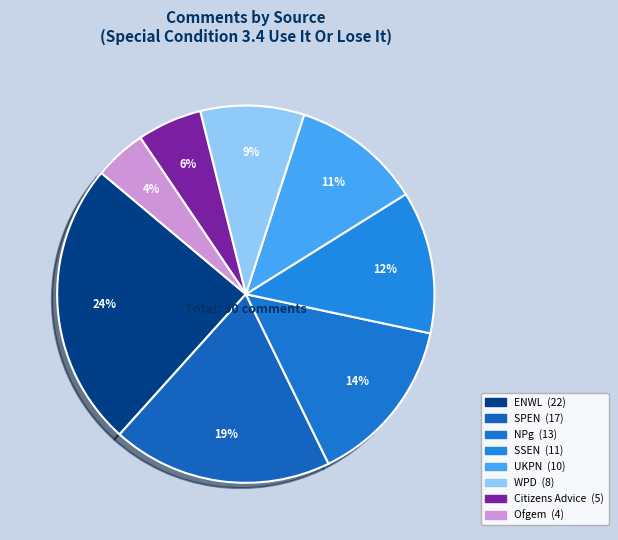

How many segments does this pie chart have?

8